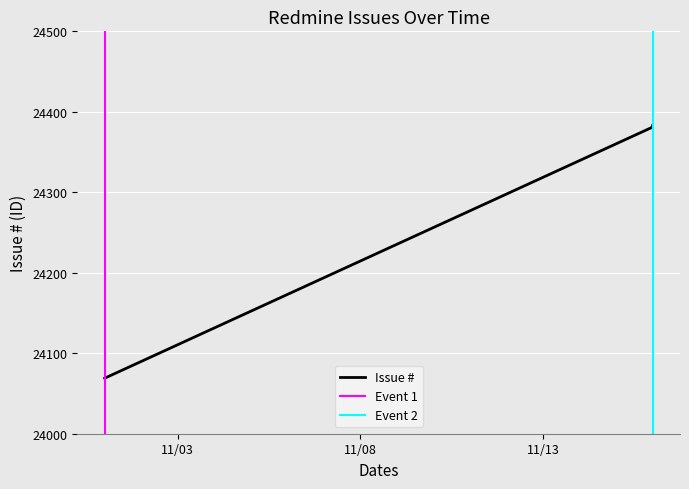

Which label corresponds to the smallest value in the chart?

2016-11-01